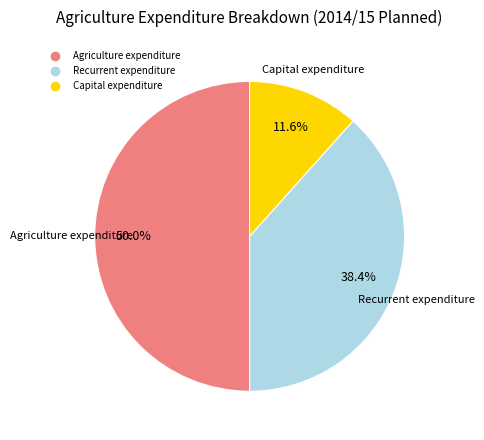

What is the smallest slice in the pie chart?

Capital expenditure (Current)